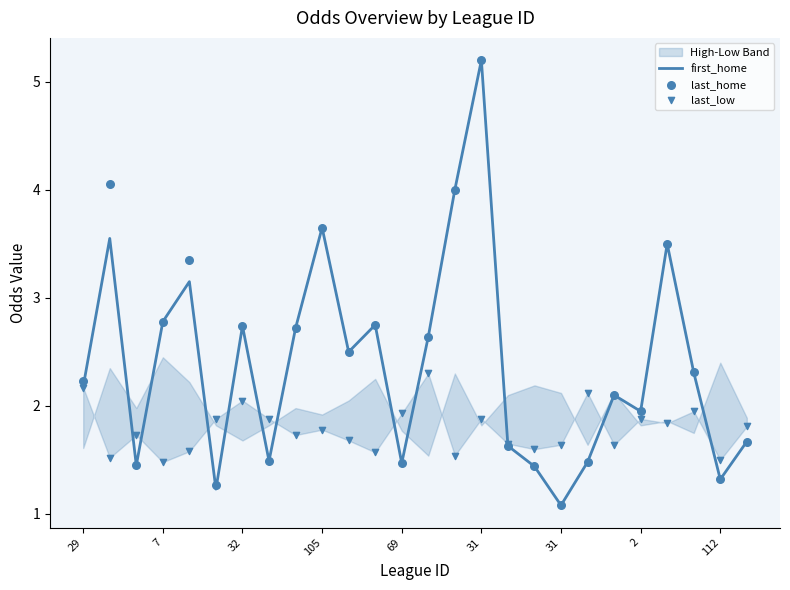

Which series contains the lowest Y value?

first_home